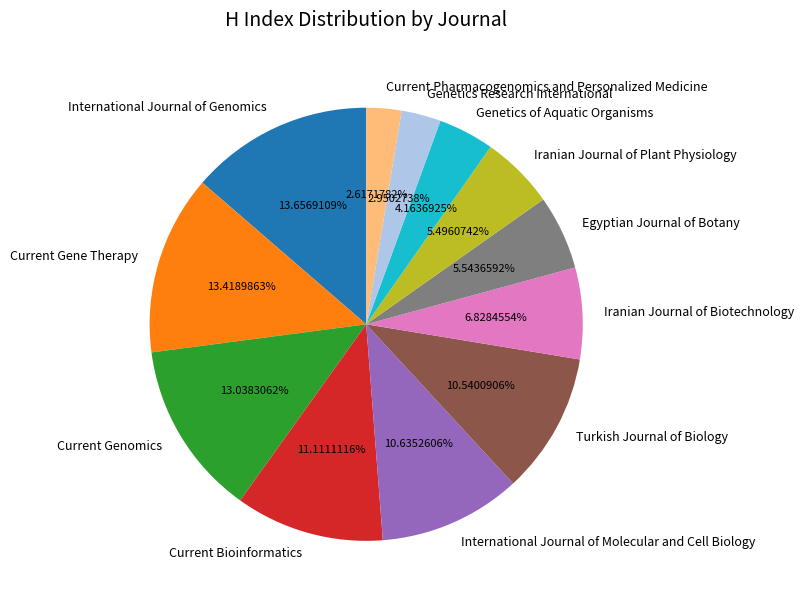

Combined, what portion of the pie is Current Genomics and Current Gene Therapy?

26.5%